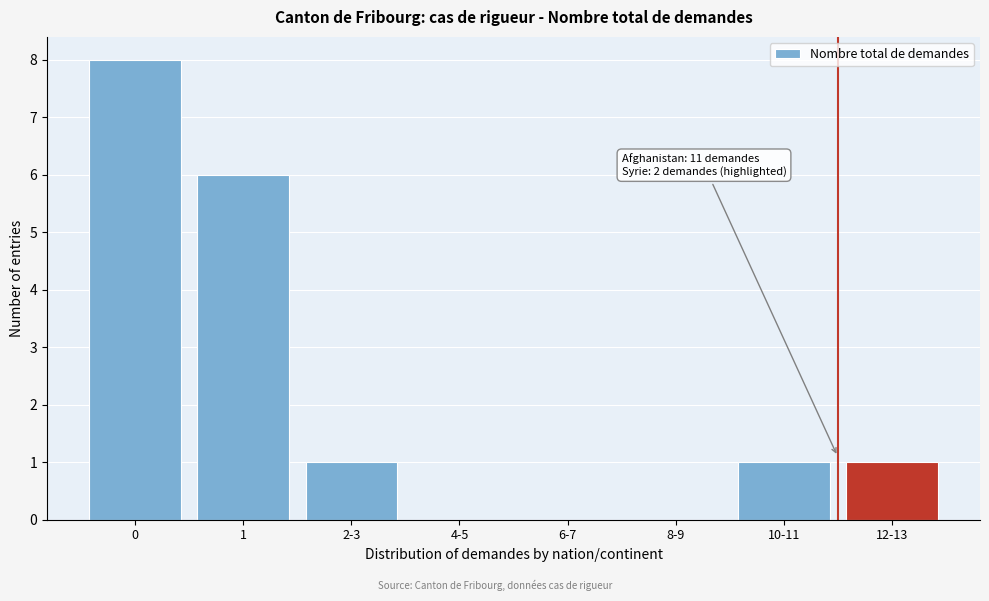

Reading left to right, extract all data points from this chart.

0=8	1=6	2-3=1	4-5=0	6-7=0	8-9=0	10-11=1	12-13=1